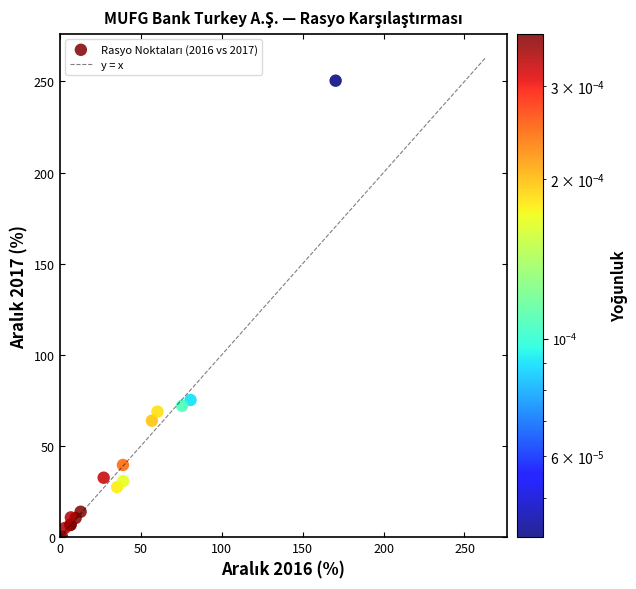

What Y value in the scatter plot is closest to 125?

75.3